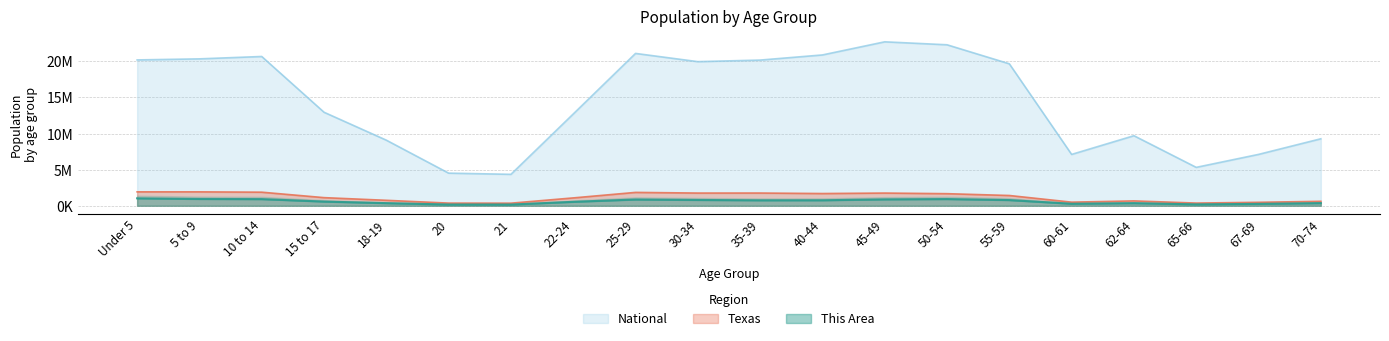

Reading right to left, what are all the values shown in this chart?

This Area: 368723.4	262517.7	195629.6	362250.4	281217.6	788512.0	930199.6	887765.2	762380.1	757825.0	804095.2	868825.6	546372.4	172134.9	175731.0	364168.3	581854.2	922527.8	942426.4	1032809.2
Texas: 619156.0	480038.0	373062.0	674244.0	500523.0	1422924.0	1674869.0	1760467.0	1694795.0	1763587.0	1760434.0	1853039.0	1089024.0	359015.0	369040.0	755890.0	1127234.0	1881883.0	1928234.0	1928473.0
National: 9278166.0	7115361.0	5319902.0	9704197.0	7113727.0	19664805.0	22298125.0	22708591.0	20890964.0	20179642.0	19962099.0	21101849.0	12712576.0	4354294.0	4519129.0	9086089.0	12954254.0	20677194.0	20348657.0	20201362.0